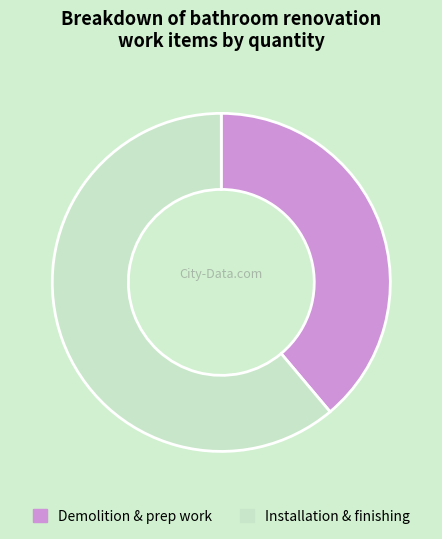

Rank the categories by value from highest to lowest.

Installation & finishing, Demolition & prep work